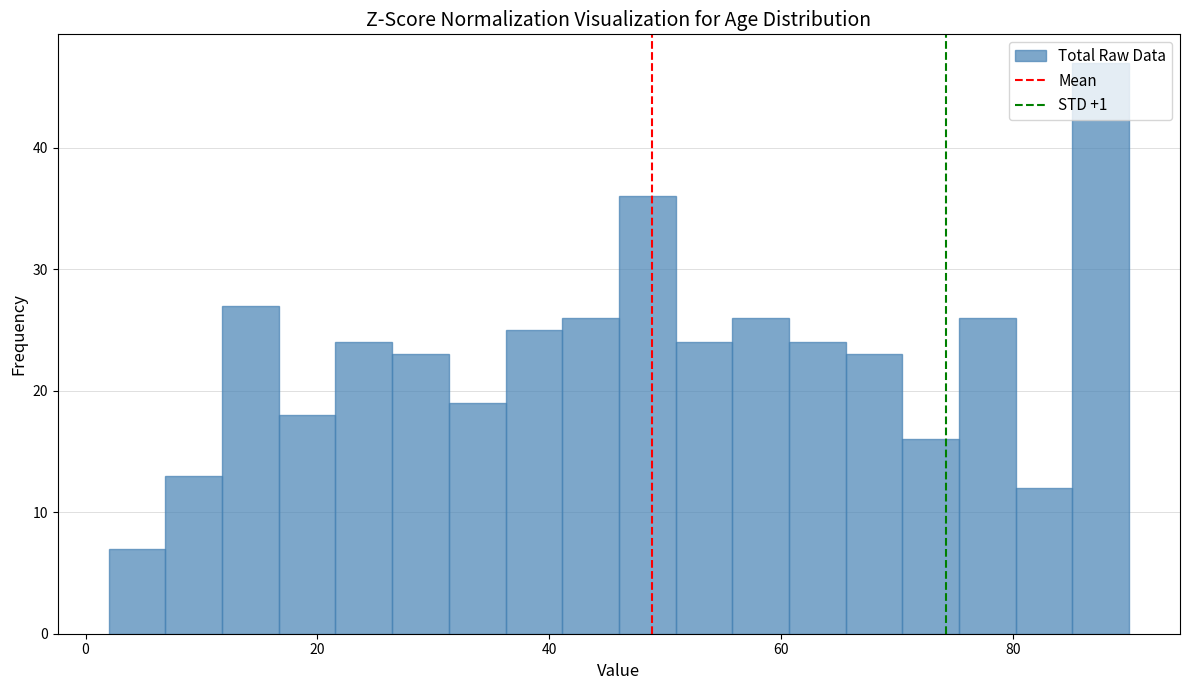

Read against the x-axis, roughly where is the centre of the tallest bar?

88